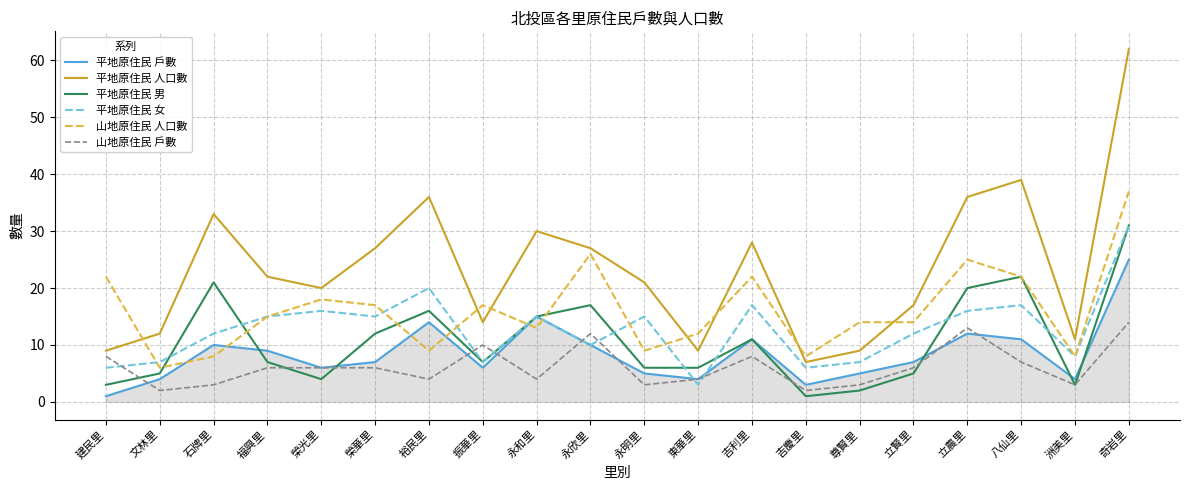

What is the sum of all 平地原住民 女 values?

255